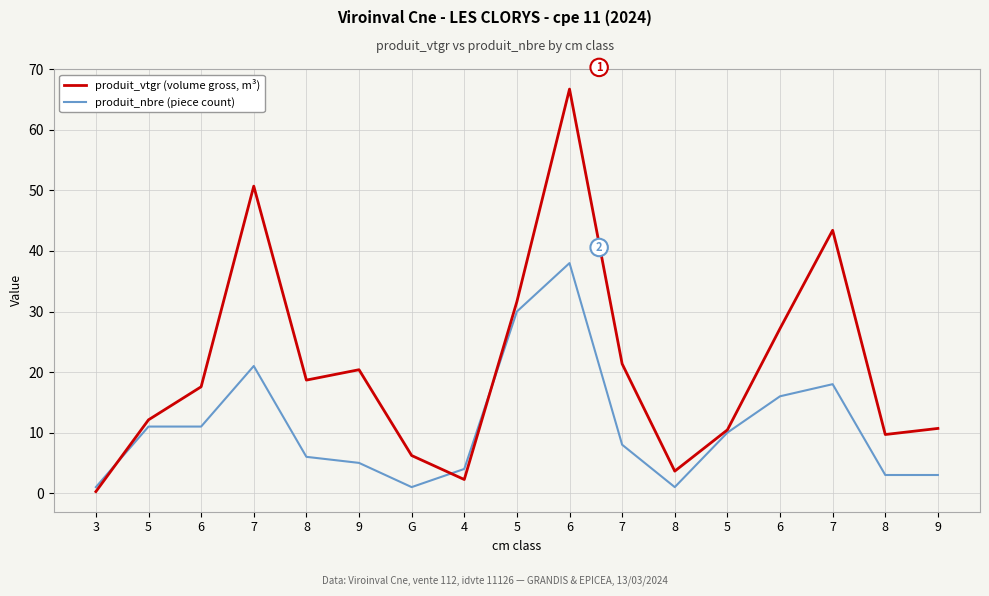

Reading left to right, list all the values displayed in this chart.

produit_vtgr (volume gross, m³): 3=0.3	5=12.1	6=17.6	7=50.7	8=18.7	9=20.4	G=6.2	4=2.3	5=31.6	6=66.7	7=21.4	8=3.6	5=10.5	6=27.2	7=43.4	8=9.7	9=10.7
produit_nbre (piece count): 3=1.0	5=11.0	6=11.0	7=21.0	8=6.0	9=5.0	G=1.0	4=4.0	5=30.0	6=38.0	7=8.0	8=1.0	5=10.0	6=16.0	7=18.0	8=3.0	9=3.0